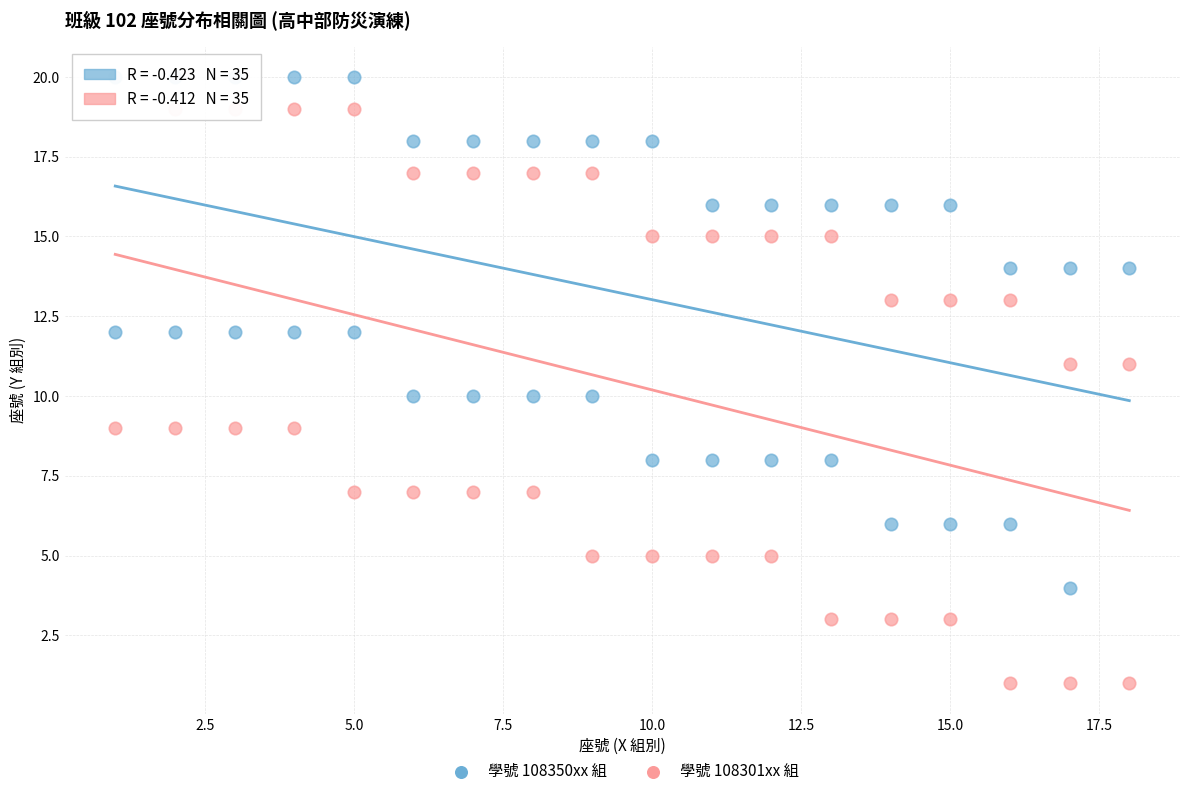

Which series contains the highest Y value?

學號 108350xx 組